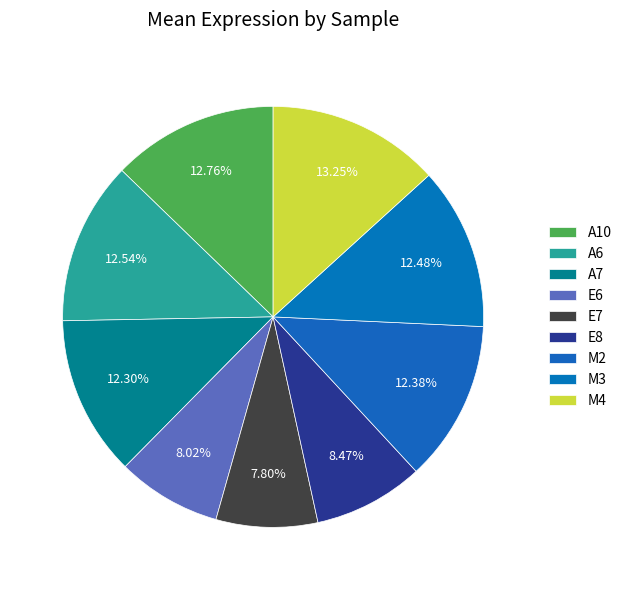

Count the number of slices in the pie.

9